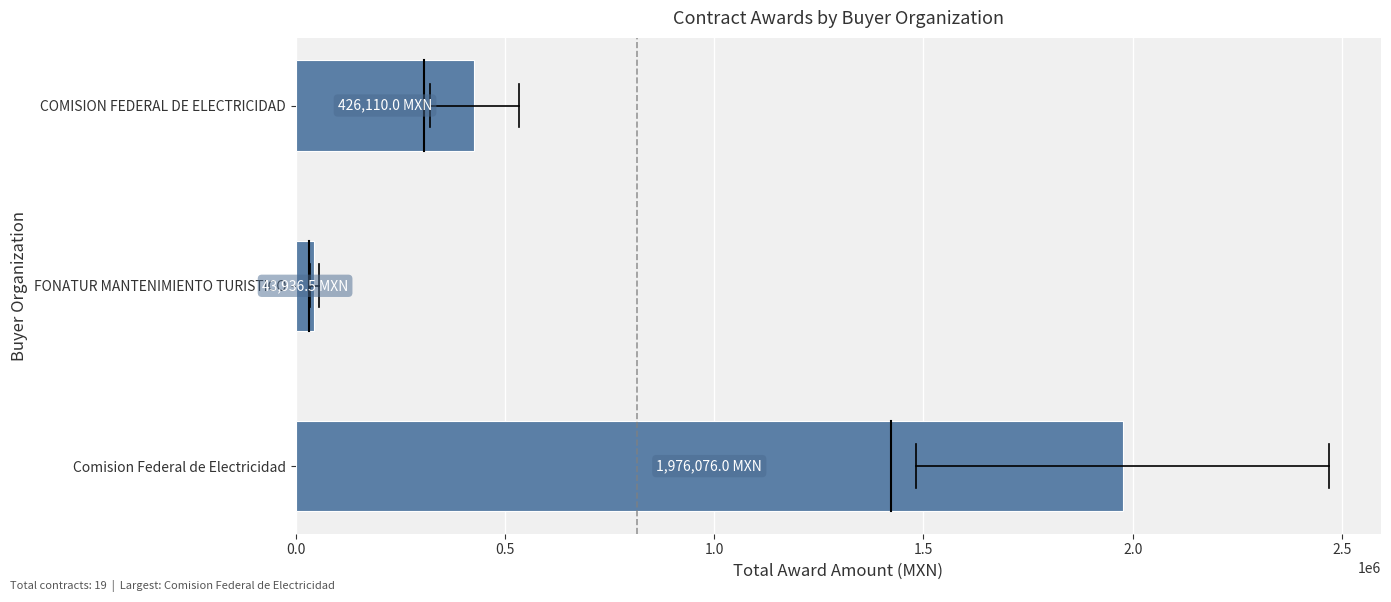

Between Comision Federal de Electricidad and FONATUR MANTENIMIENTO TURISTICO, which is larger?

Comision Federal de Electricidad